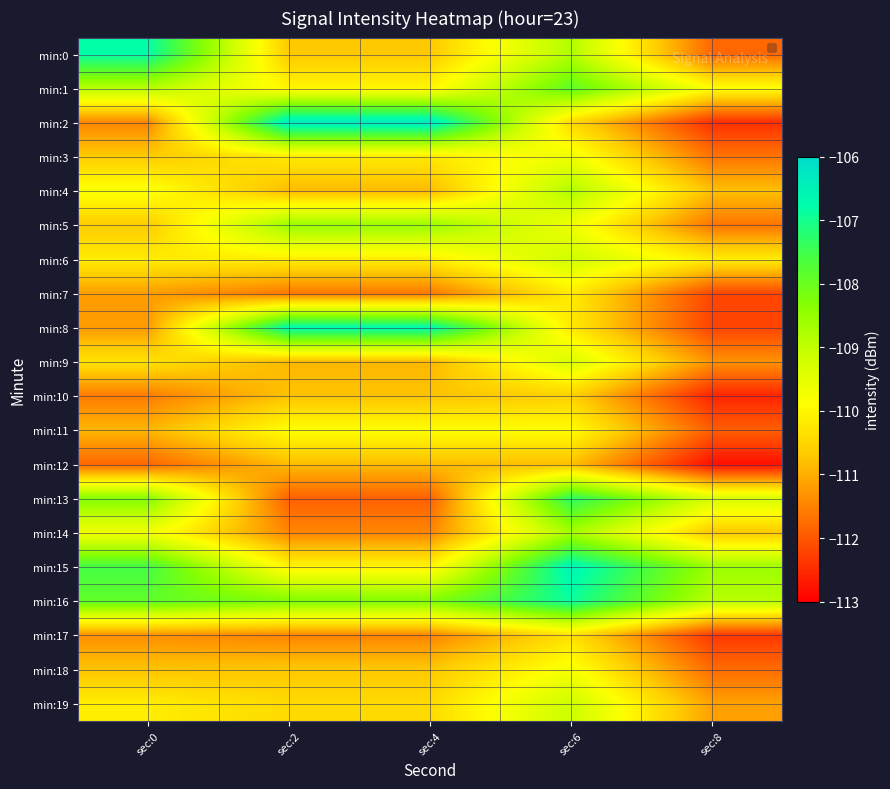

List the series in order of their peak value, highest first.

min:2, min:15, min:8, min:0, min:16, min:13, min:1, min:5, min:14, min:4, min:19, min:6, min:9, min:3, min:18, min:11, min:7, min:17, min:10, min:12